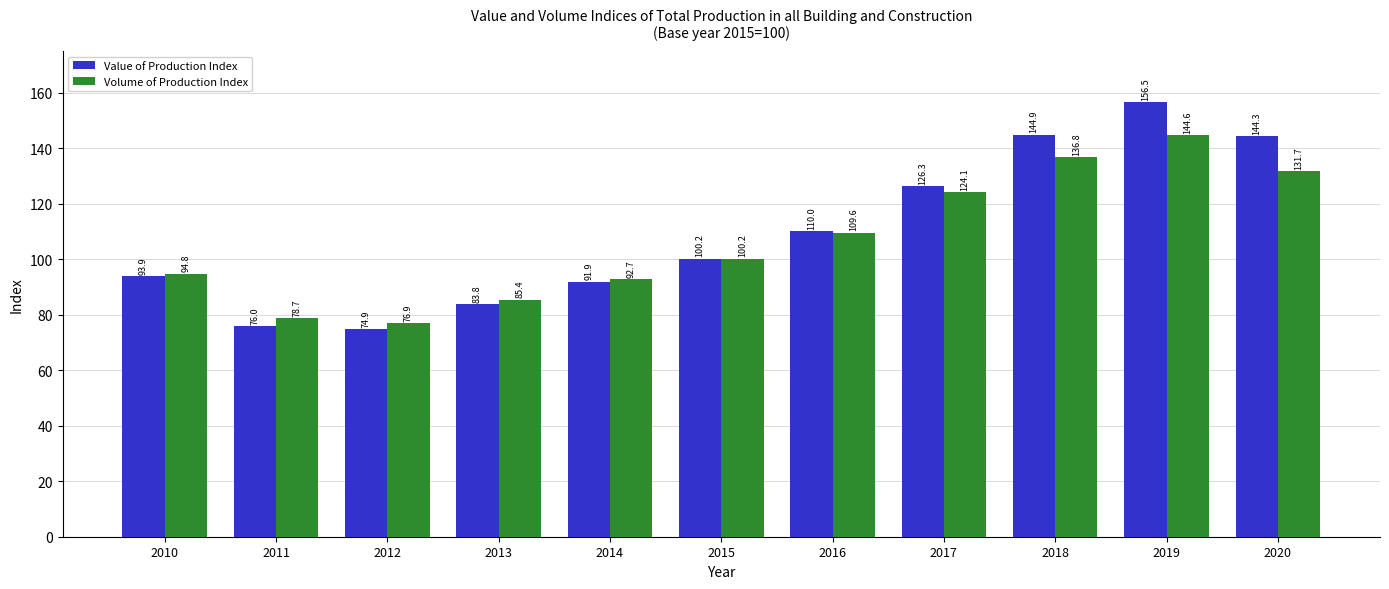

At which label is Value of Production Index closest to 115?

2016